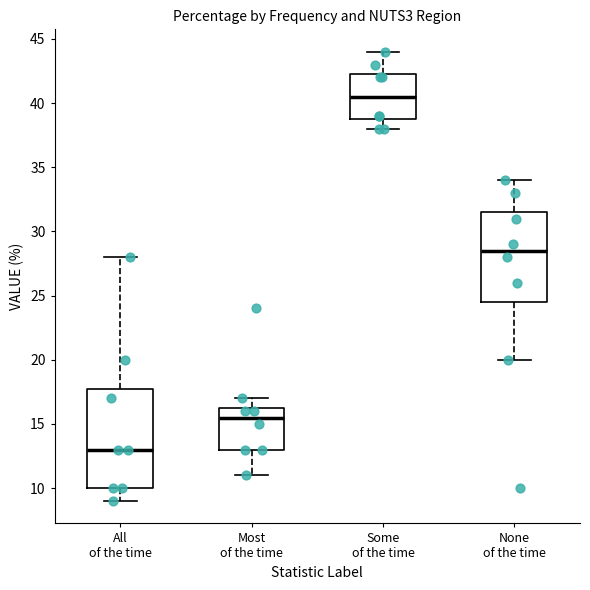

Which box's median line is the highest?

Some of the time